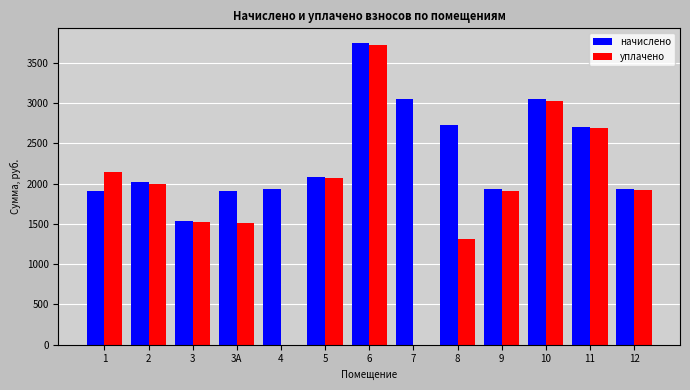

Between 1 and 10, which series saw the biggest shift?

начислено